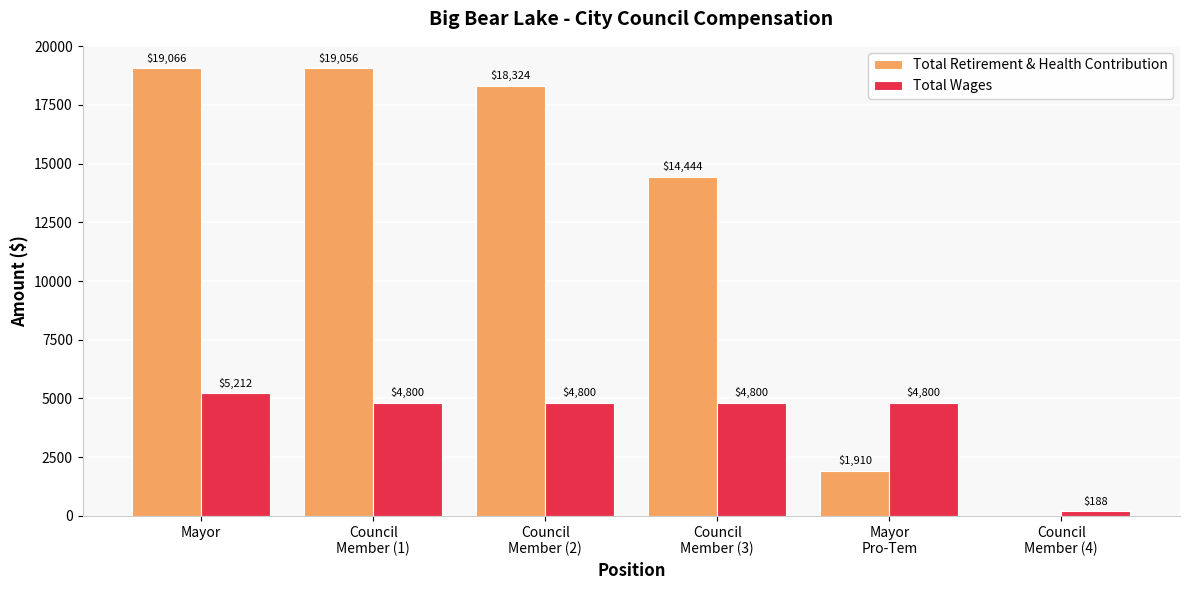

Which series has the largest total across all categories?

Total Retirement & Health Contribution